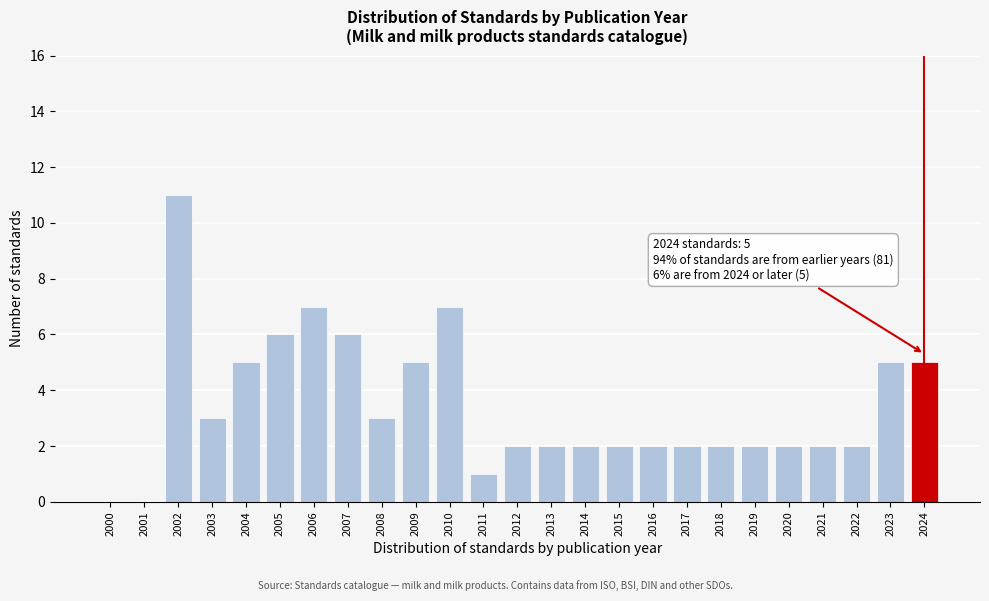

Reading right to left, list all the values displayed in this chart.

2024=5	2023=5	2022=2	2021=2	2020=2	2019=2	2018=2	2017=2	2016=2	2015=2	2014=2	2013=2	2012=2	2011=1	2010=7	2009=5	2008=3	2007=6	2006=7	2005=6	2004=5	2003=3	2002=11	2001=0	2000=0